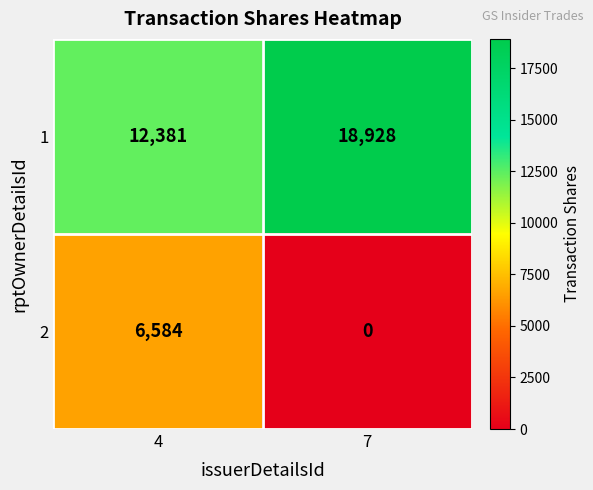

Which series has the largest total across all categories?

1